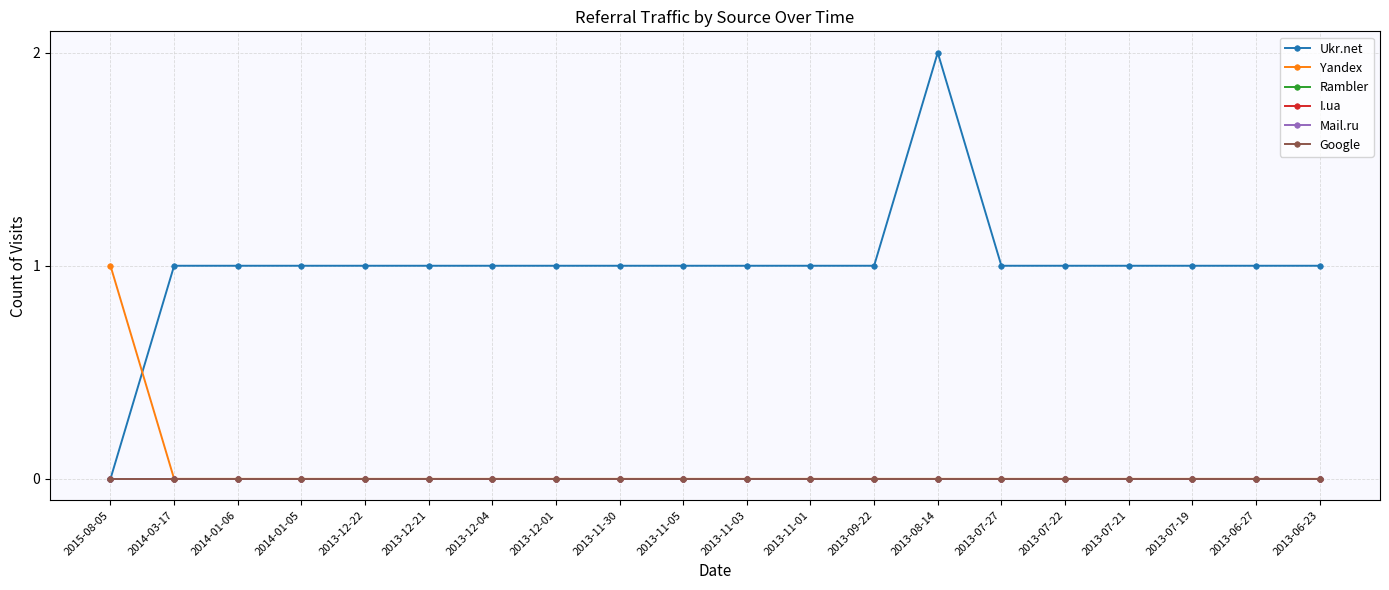

True or false: Ukr.net and Rambler cross at least once.

False